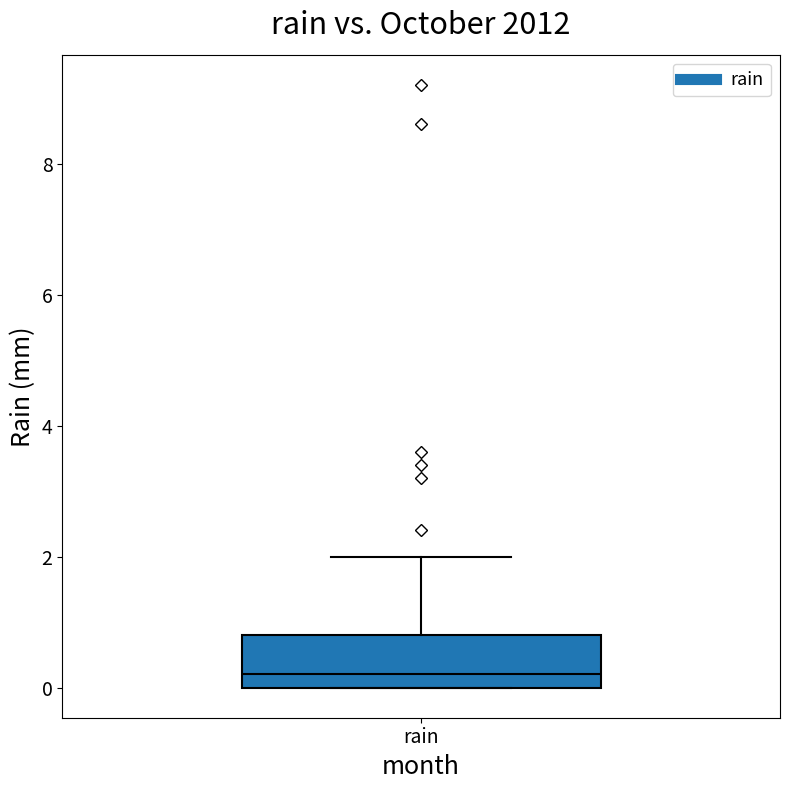

Transcribe this box plot: give where the median line is, the range the box spans, and where the two whiskers end, as read against the y-axis. The values are not printed on the chart, so give them approximately, as read against the axis.

median 0.2, box 0.0 to 0.8, whiskers 0.0 to 2.0